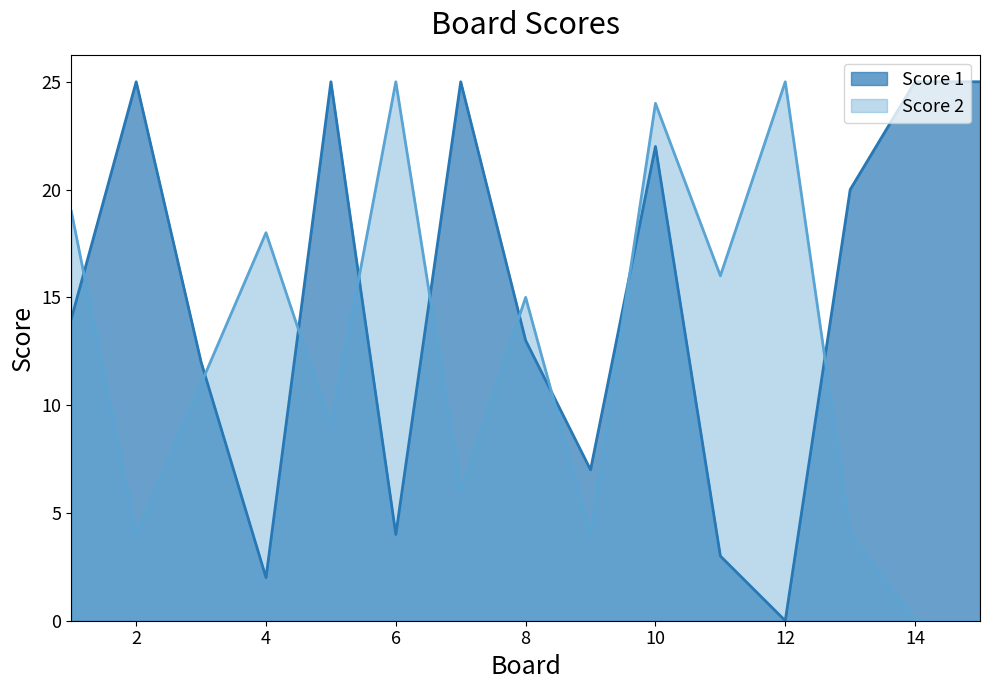

What are all the series names shown in the legend?

Score 1, Score 2